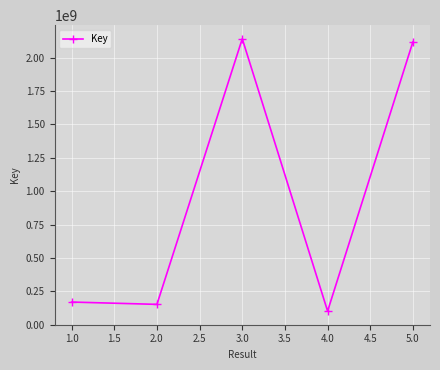

How many data points are less than 168849086?

2